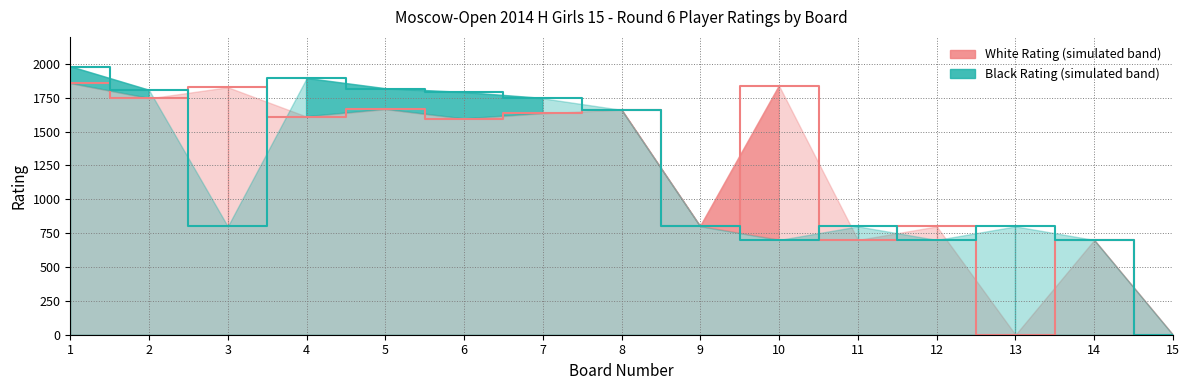

At 1, list the series in order from largest to smallest.

Black Rating, White Rating